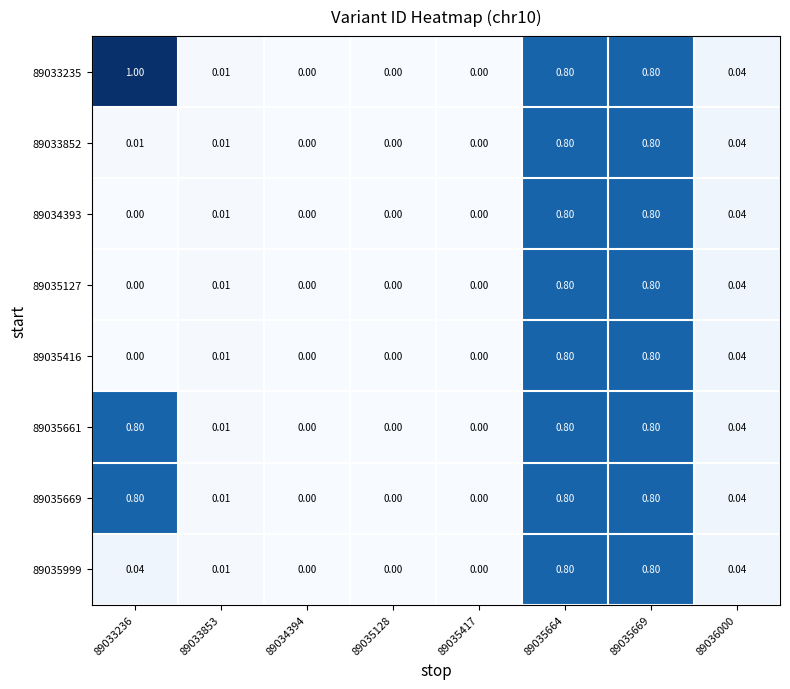

Is the value of 89035416 at 89033236 greater than the value of 89035127 at 89036000?

No